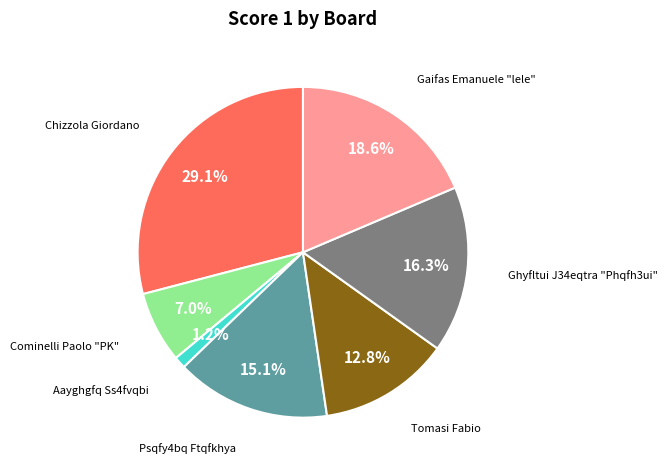

Is there any slice that represents more than half of the pie?

No